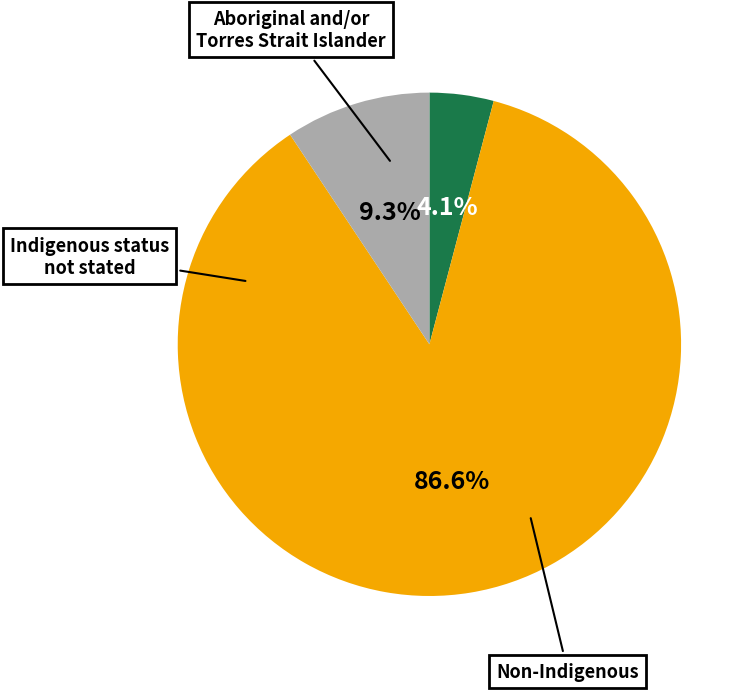

Is there any slice that represents more than half of the pie?

Yes